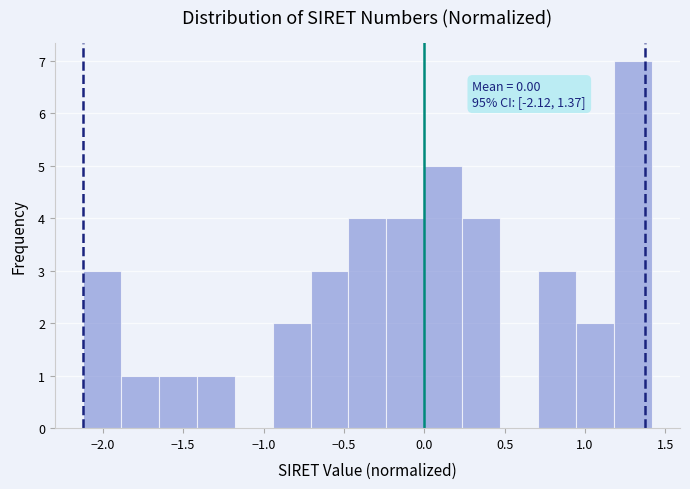

Which range on the x-axis has the tallest bar?

1.20 to 1.40